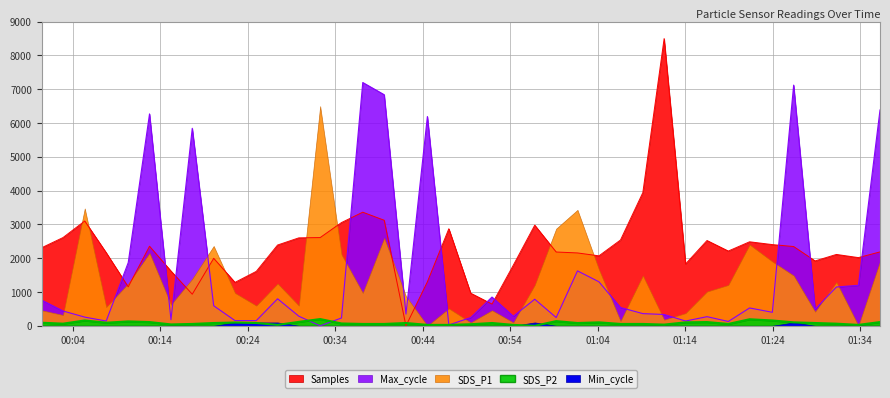

How many data points in SDS_P2 are above 83?

22